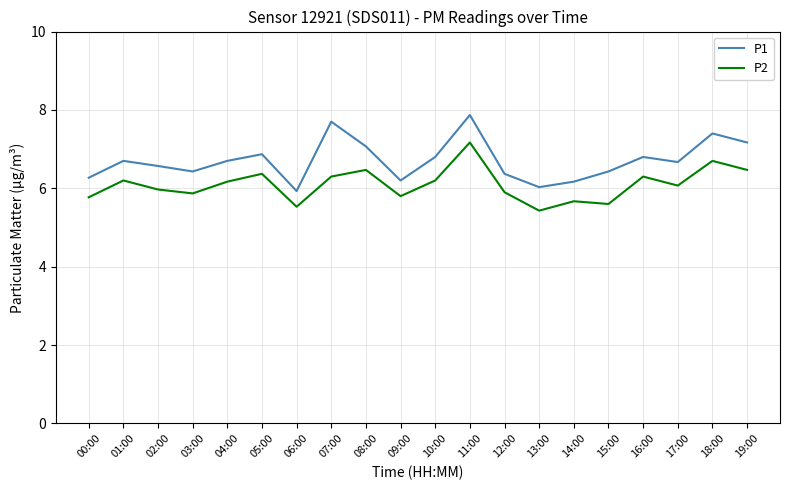

At which category does the chart reach its peak across all series?

11:00